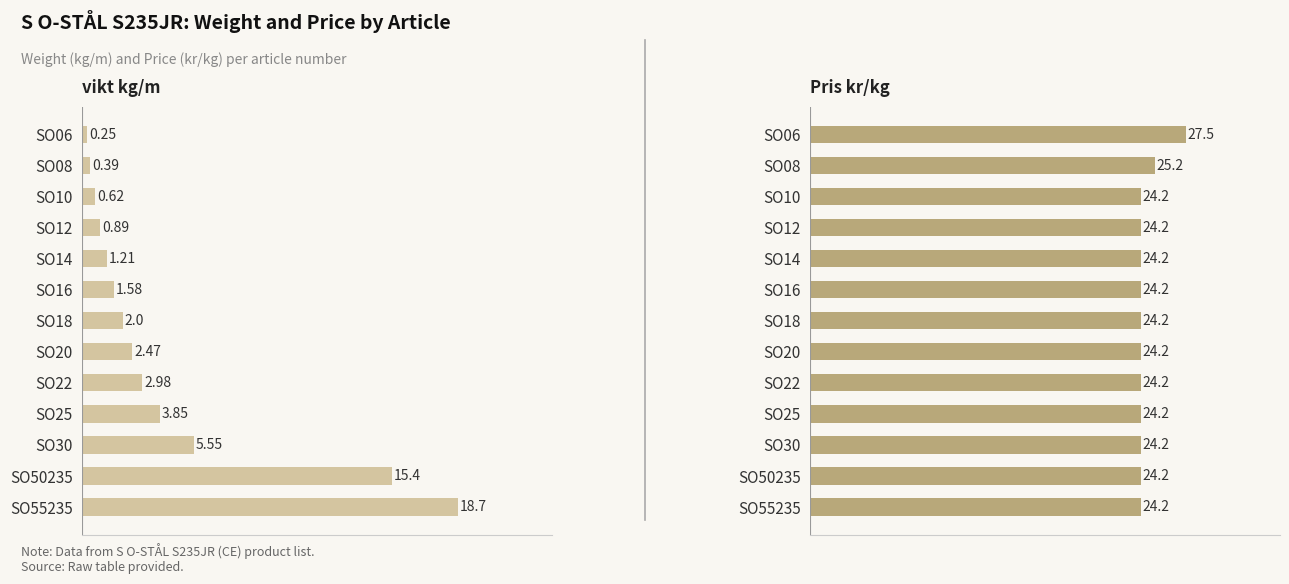

What is the value of the Pris kr/kg bar at the 1st from the left?

27.5